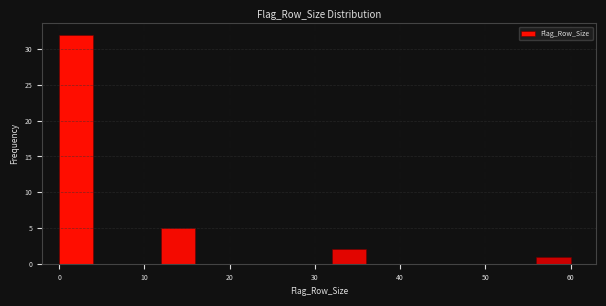

Reading left to right, list every bar in this chart as the range it spans on the x-axis followed by its height. The values are not printed on the chart, so give them approximately, as read against the axis.

0 to 4: 32
4 to 8: 0
8 to 12: 0
12 to 16: 5
16 to 20: 0
20 to 24: 0
24 to 28: 0
28 to 32: 0
32 to 36: 2
36 to 40: 0
40 to 44: 0
44 to 48: 0
48 to 52: 0
52 to 56: 0
56 to 60: 1